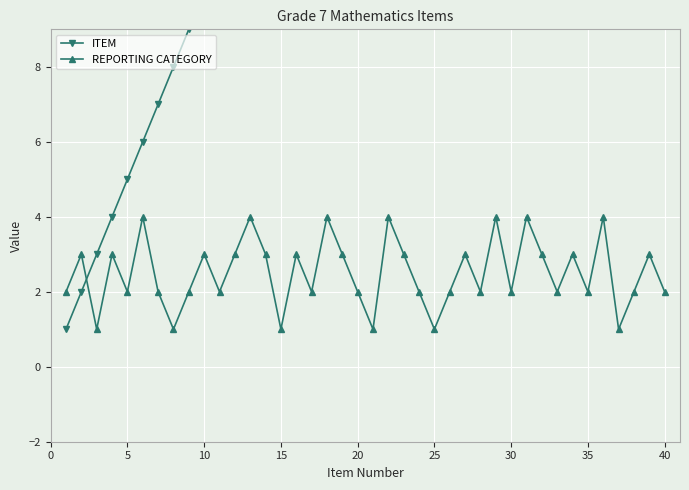

In REPORTING CATEGORY, how many points are lower than both neighbors (excluding endpoints)?

13